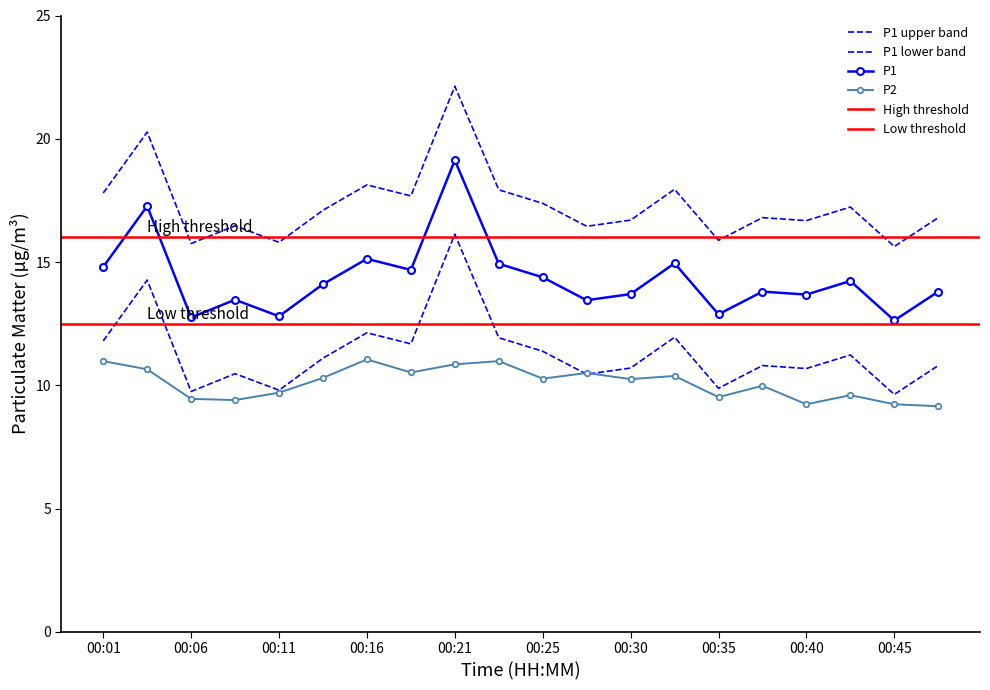

What is the lowest value of the P2 series?

9.2